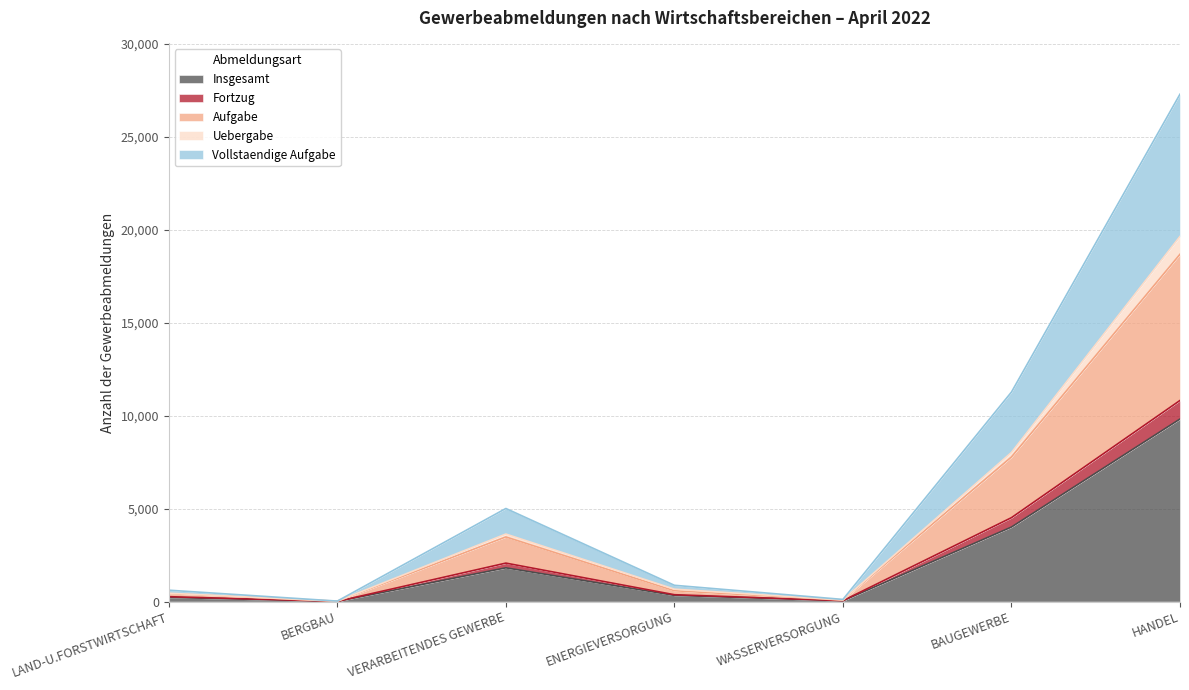

At which category is the sum across all series the highest?

HANDEL